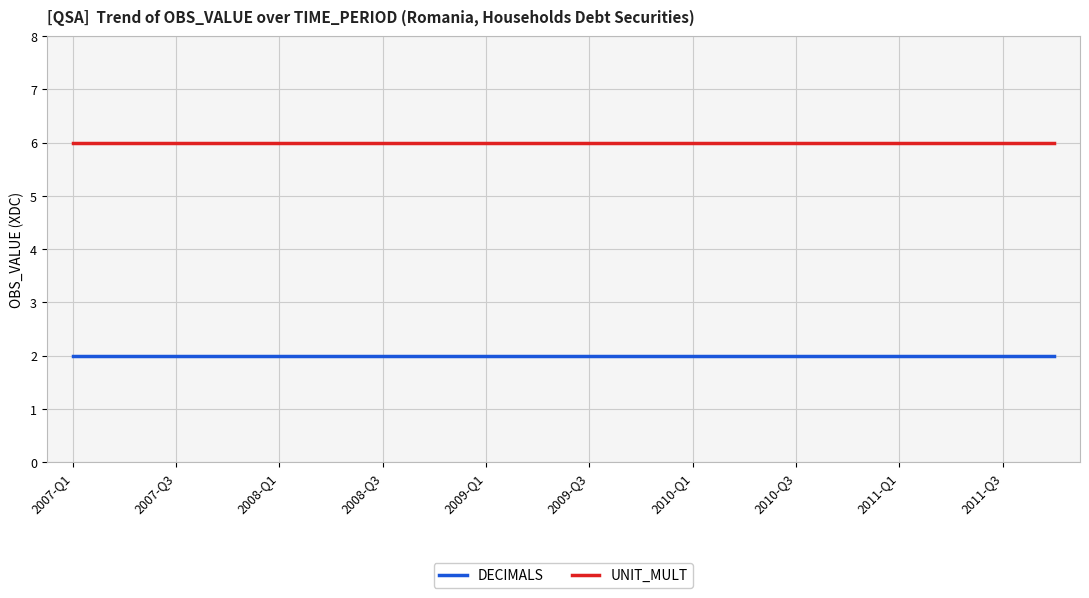

What are all the series names shown in the legend?

DECIMALS, UNIT_MULT